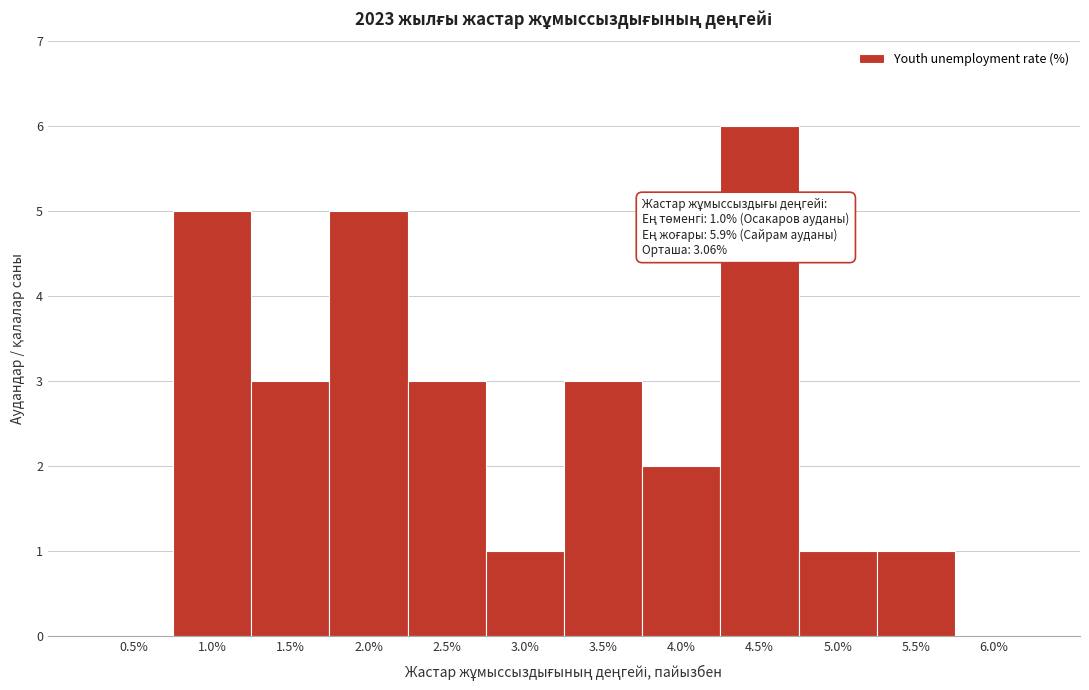

Reading left to right, what are all the values shown in this chart?

0.5%=0	1.0%=5	1.5%=3	2.0%=5	2.5%=3	3.0%=1	3.5%=3	4.0%=2	4.5%=6	5.0%=1	5.5%=1	6.0%=0